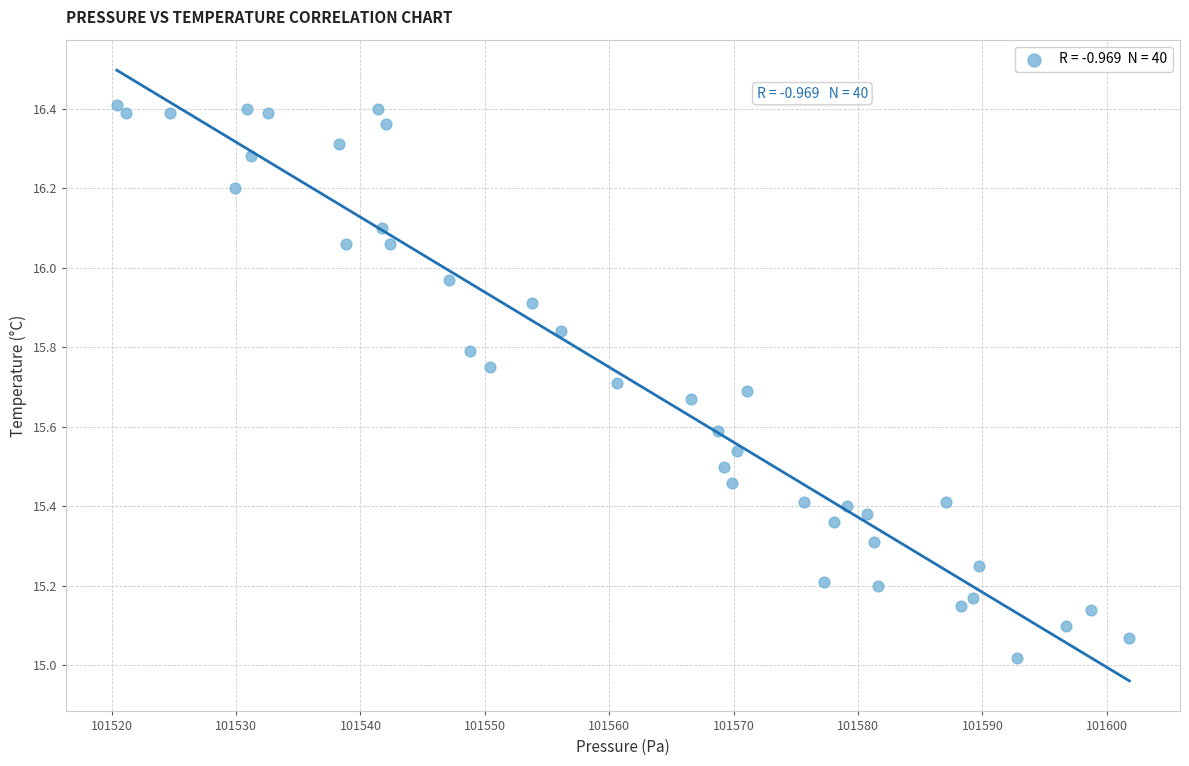

What is the range of Y values (max minus min)?

1.4